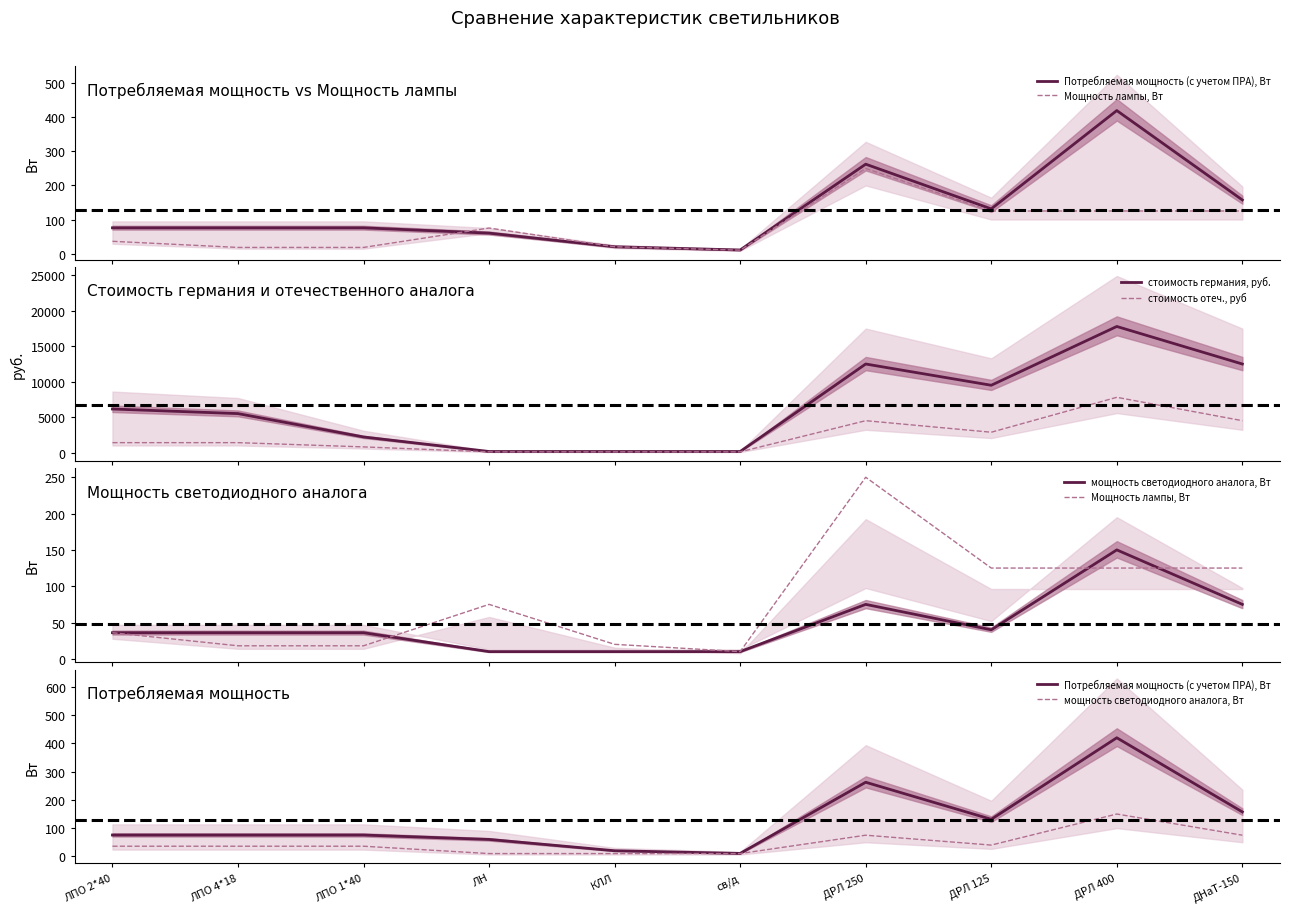

What is the label of the 7th point from the left?

ДРЛ 250